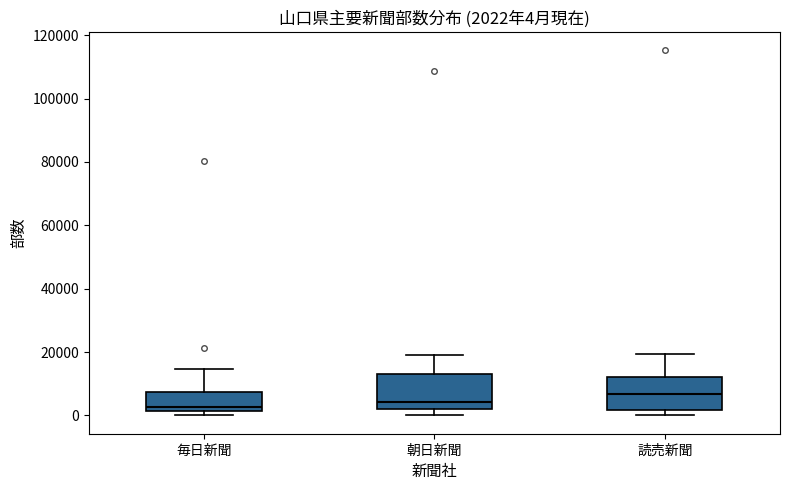

Which box has the highest median line?

読売新聞